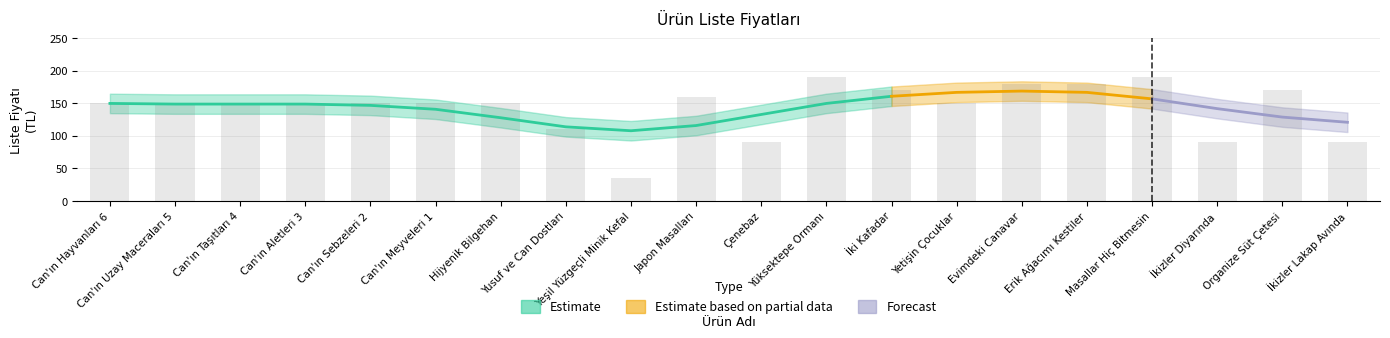

What is the label of the 7th bar from the right?

Yetişin Çocuklar